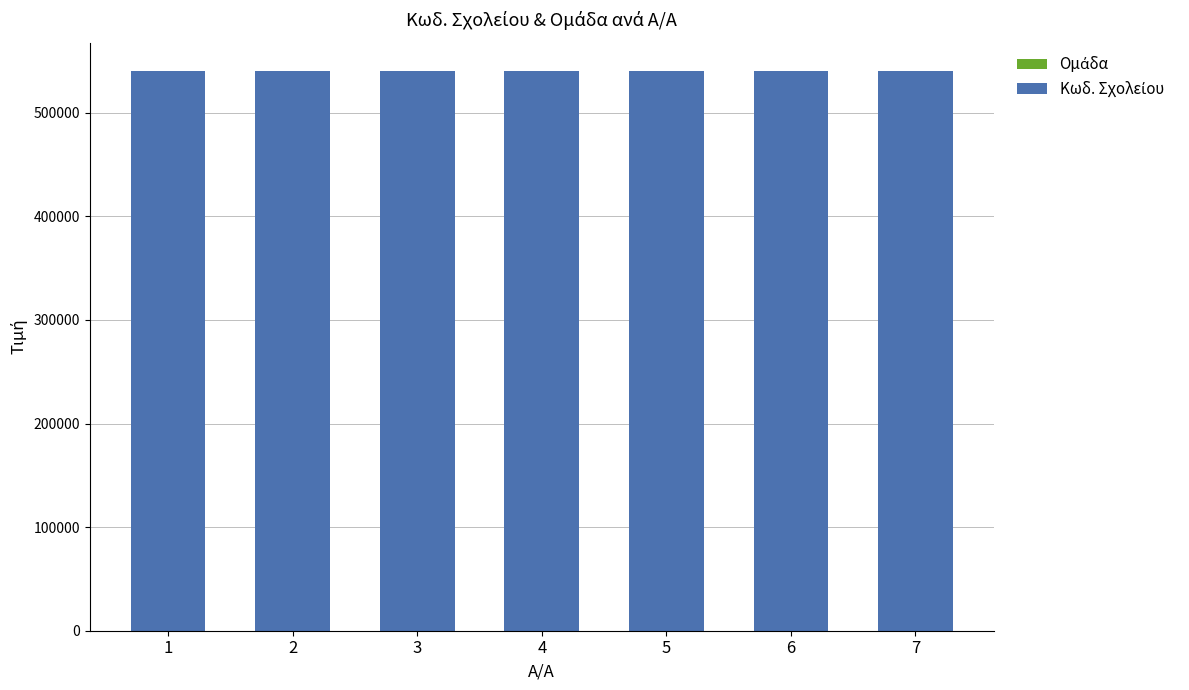

Are the bars horizontal?

No